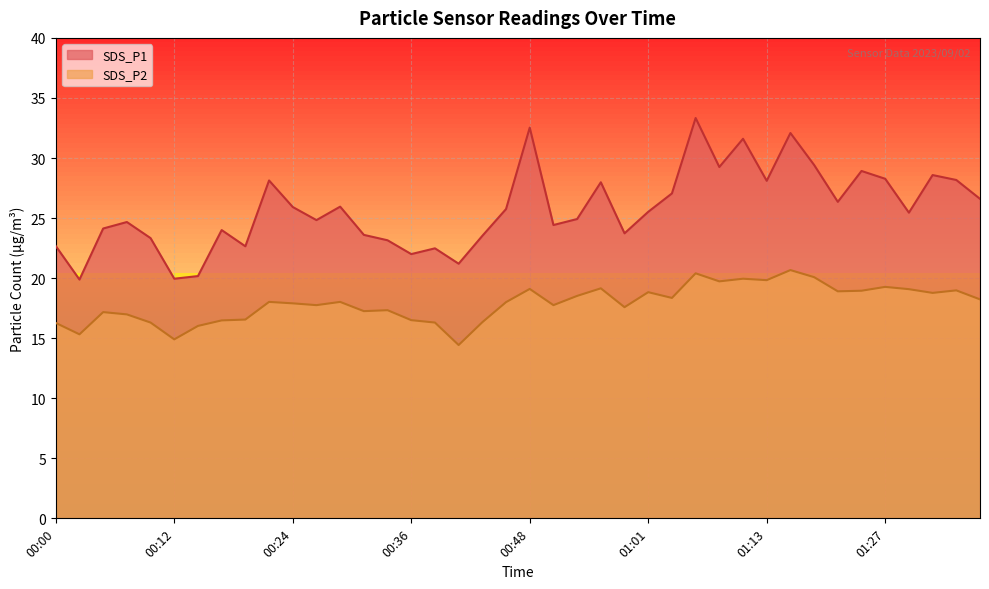

In SDS_P1, how many points are higher than both neighbors (excluding endpoints)?

12